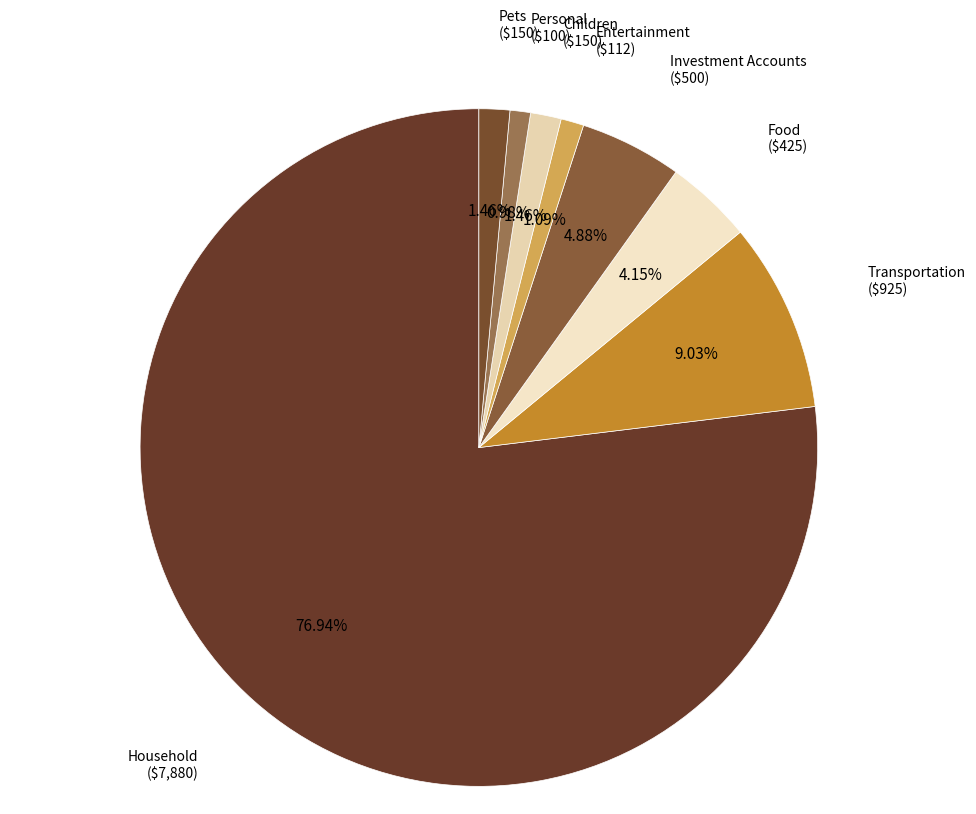

How many slices are in this pie chart?

8